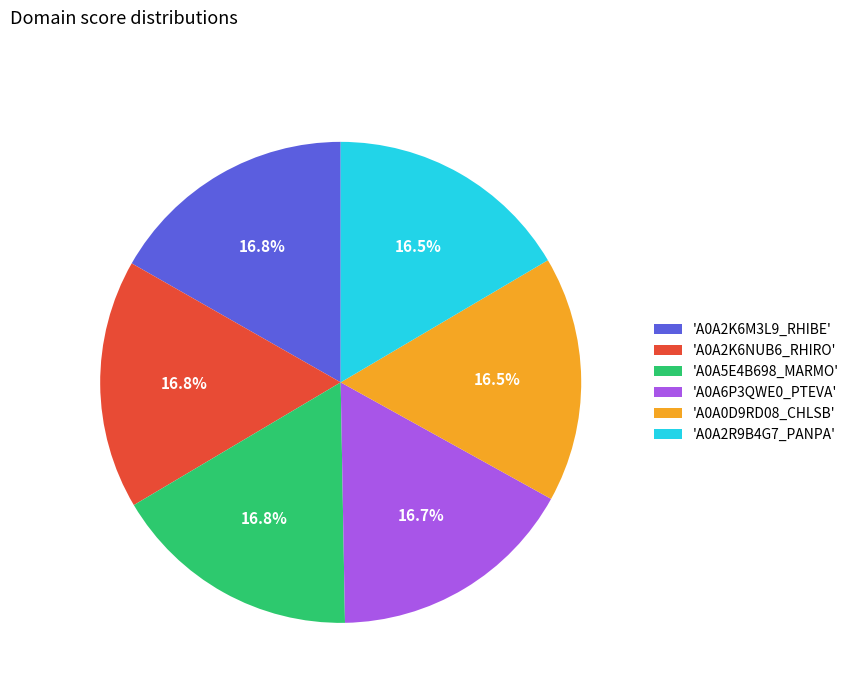

Is there any slice that represents more than half of the pie?

No